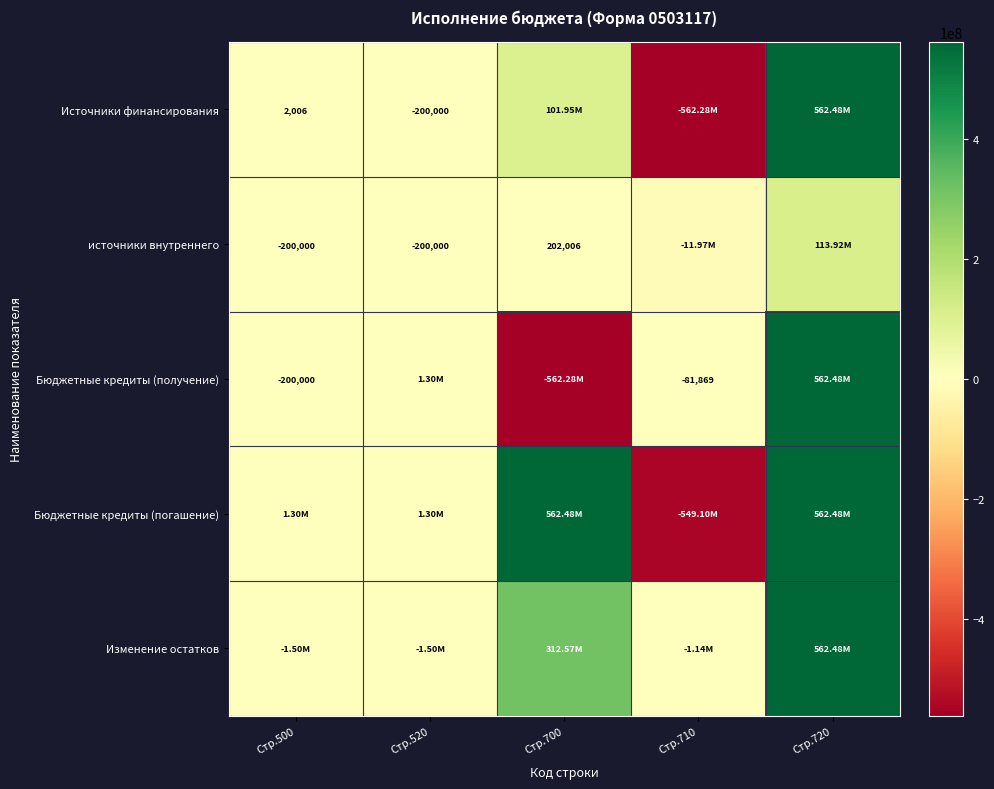

At which label is источники внутреннего closest to 50973955?

Стр.700